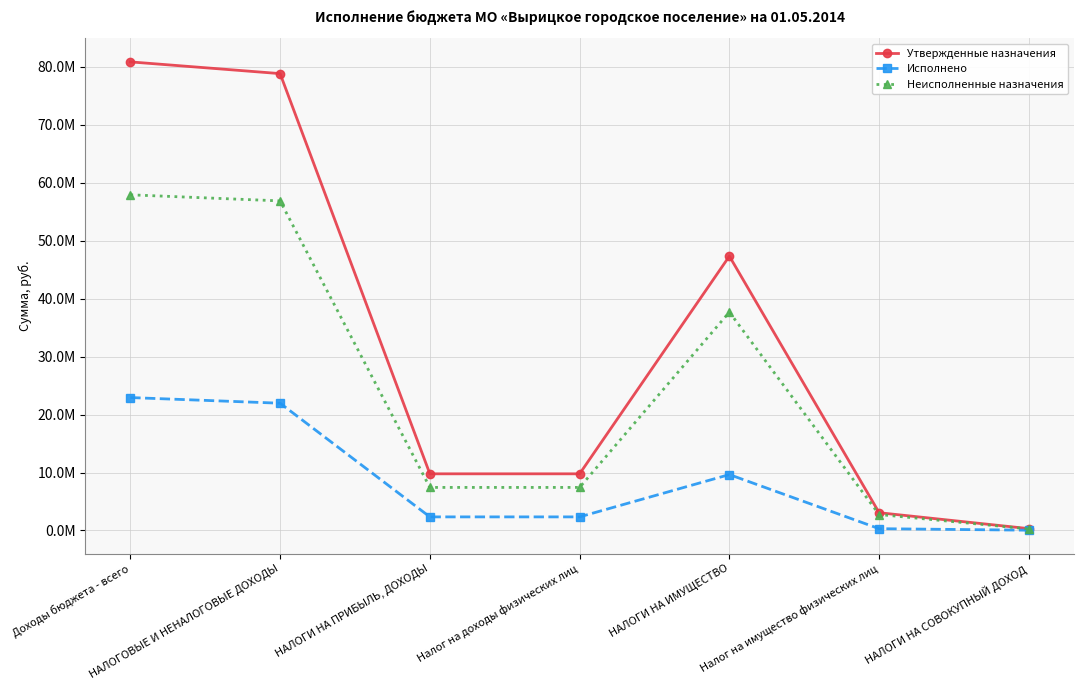

What are all the series names shown in the legend?

Утвержденные назначения, Исполнено, Неисполненные назначения